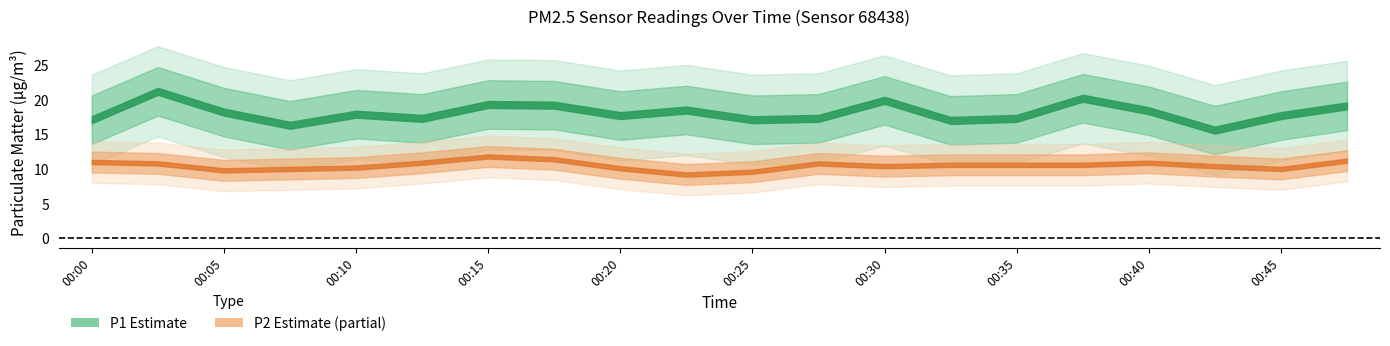

Rank the categories by P1 value from lowest to highest.

00:42, 00:08, 00:33, 00:00, 00:25, 00:13, 00:28, 00:35, 00:20, 00:45, 00:10, 00:05, 00:40, 00:23, 00:47, 00:18, 00:15, 00:30, 00:37, 00:03